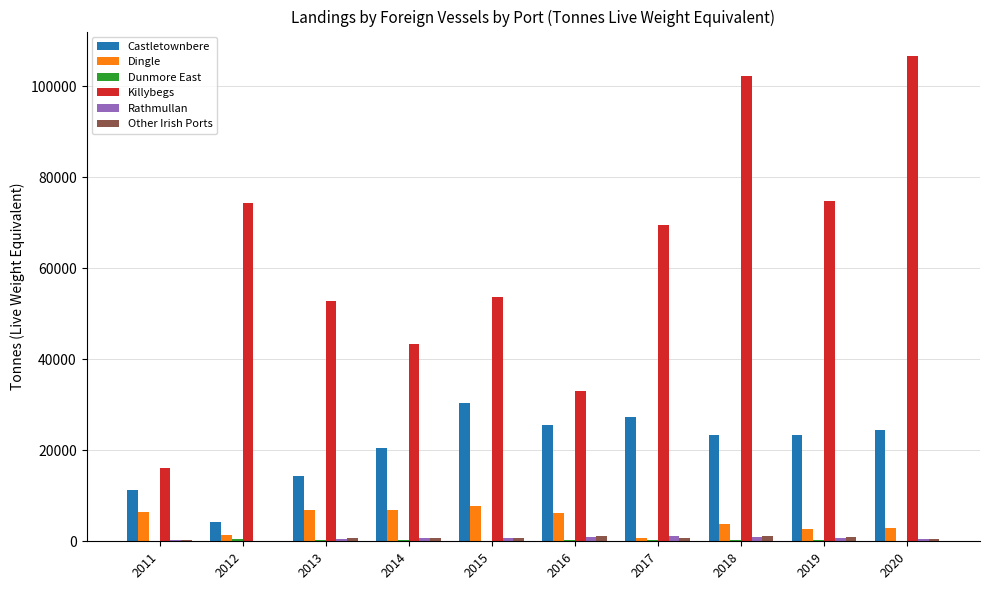

Which series has the largest total across all categories?

Killybegs